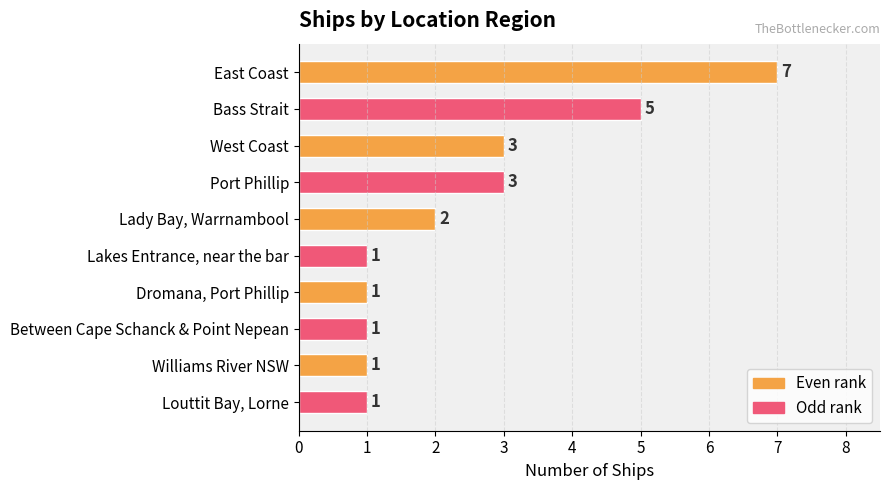

Count the values in the range 1 to 3.

8